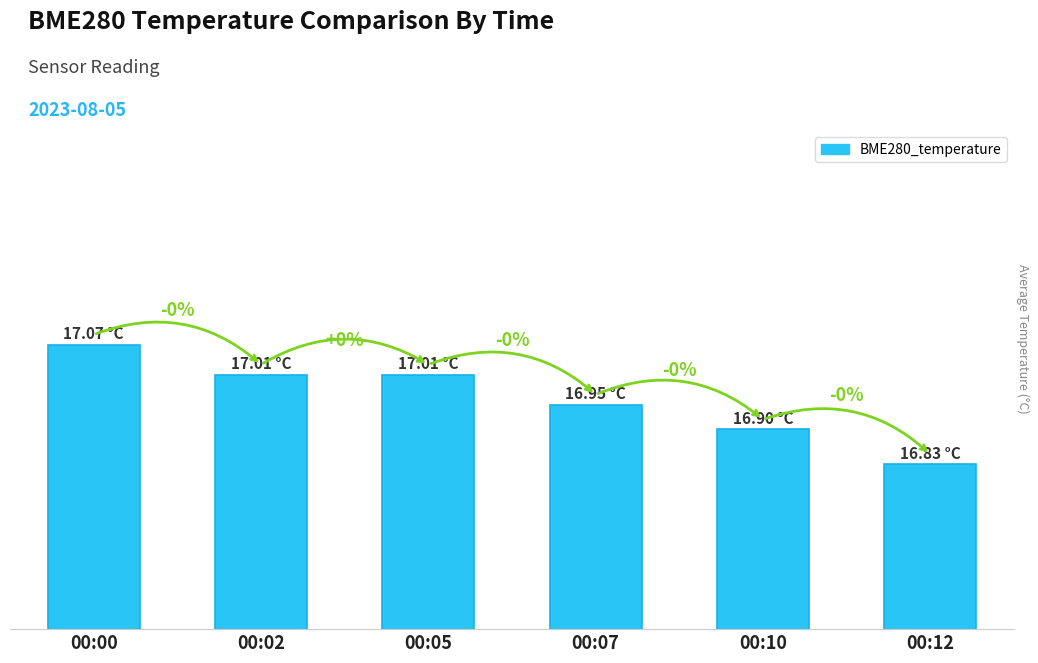

What is the change in value from 00:02 to 00:07?

-0.1